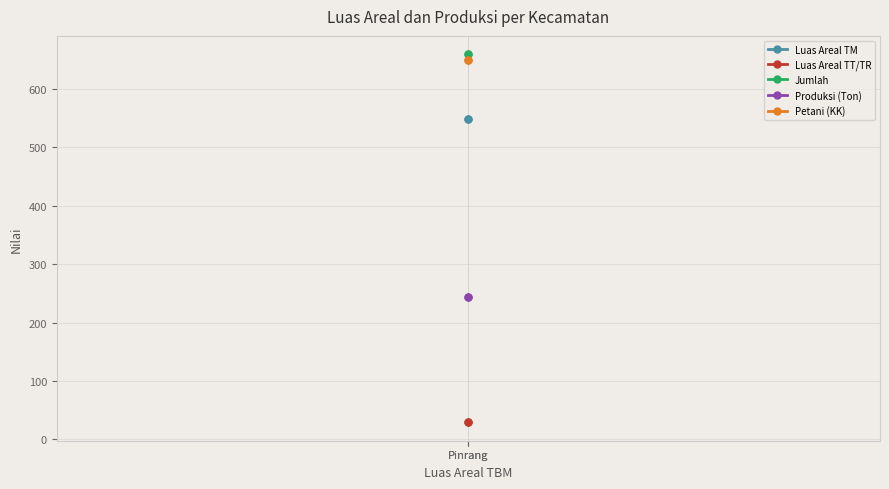

At Pinrang, list the series in order from largest to smallest.

Jumlah, Petani (KK), Luas Areal TM, Produksi (Ton), Luas Areal TT/TR